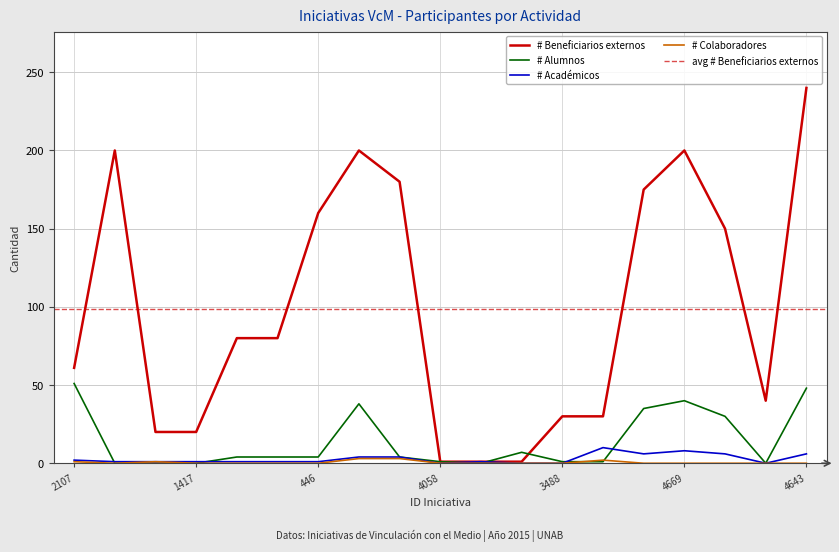

Between which two adjacent categories do # Beneficiarios externos and # Alumnos first intersect?

3991 and 3987